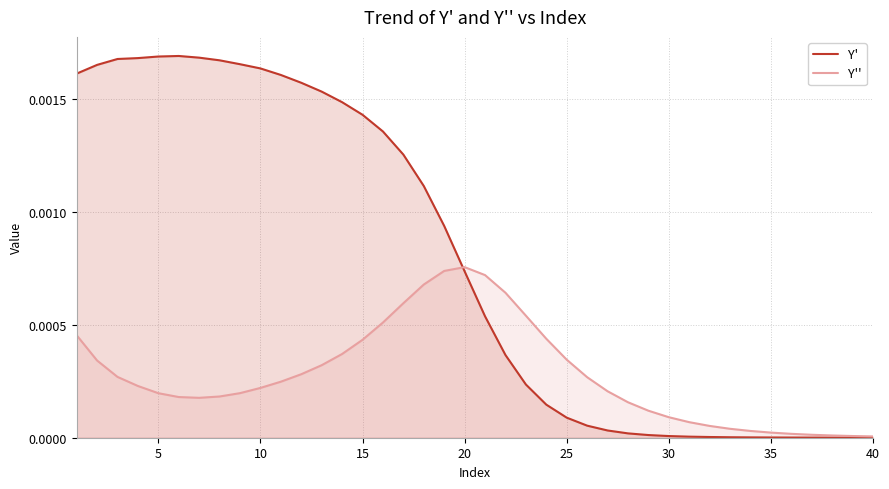

Which series has the largest range (max minus min)?

Y'